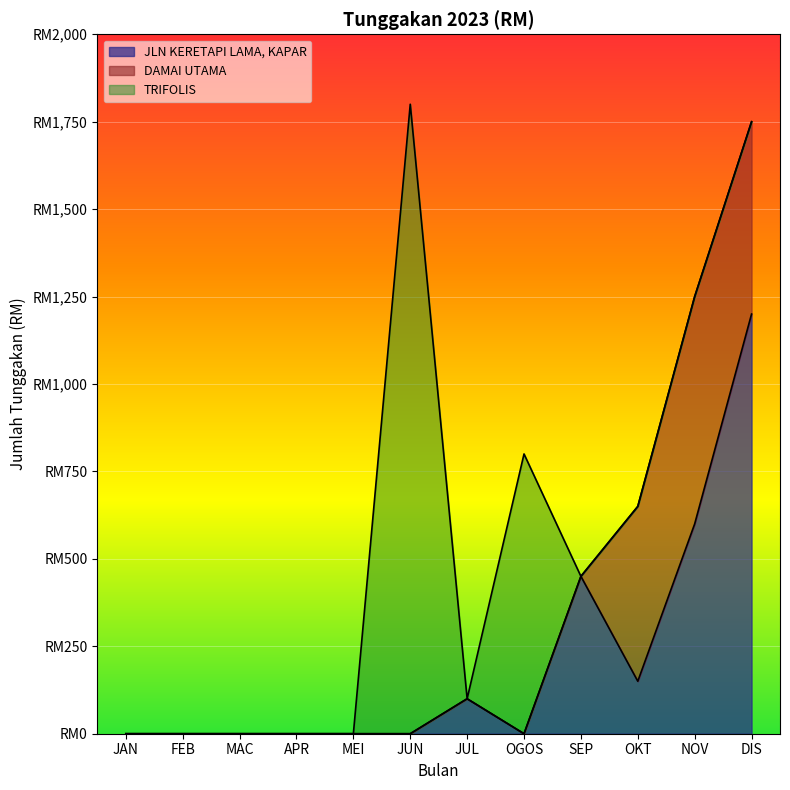

What is the average value of the DAMAI UTAMA series?

142